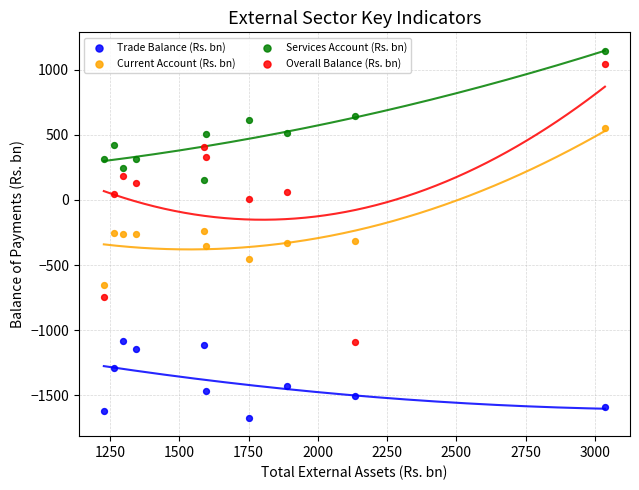

What are all the series names shown in the legend?

Trade Balance (Rs. bn), Current Account (Rs. bn), Services Account (Rs. bn), Overall Balance (Rs. bn)